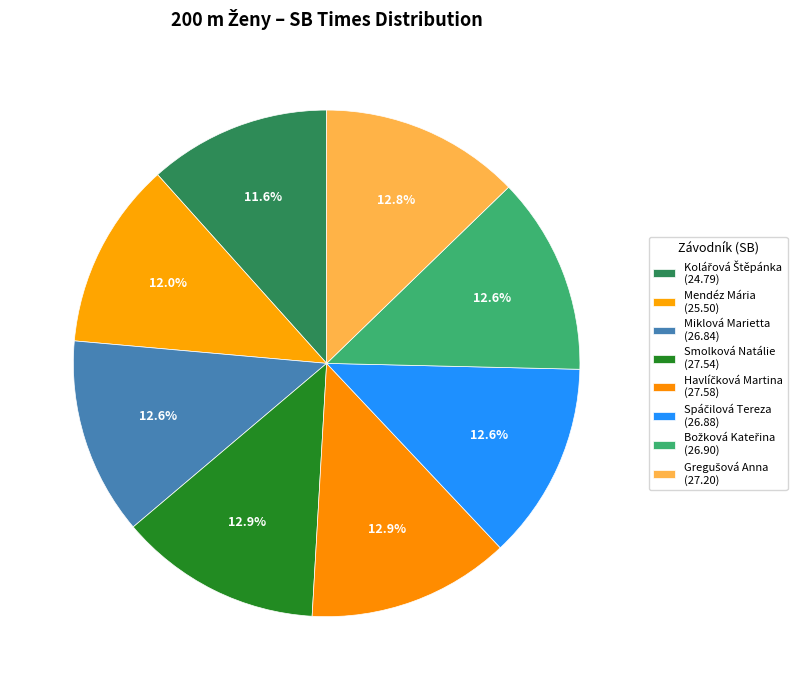

How many segments does this pie chart have?

8